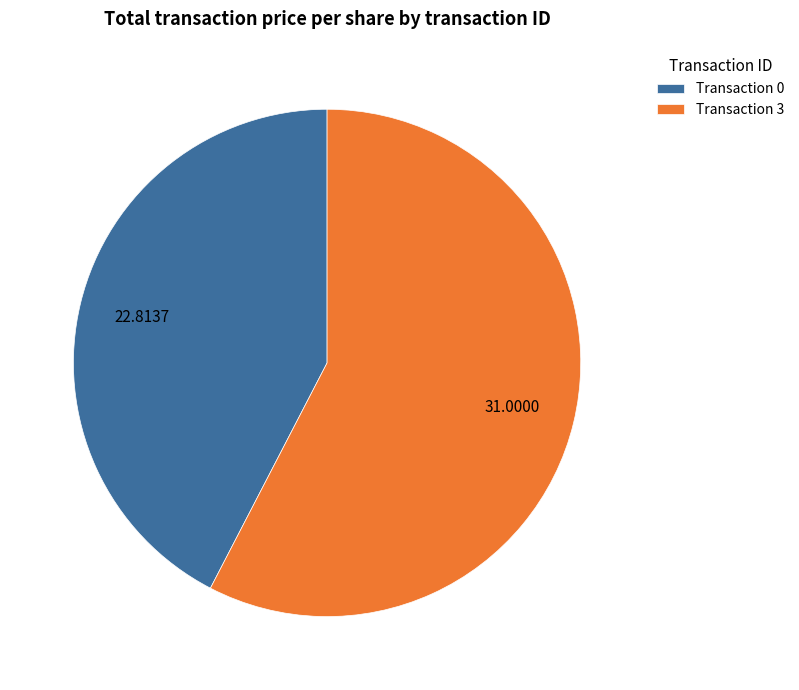

Which slice represents more than half of the pie?

Transaction 3